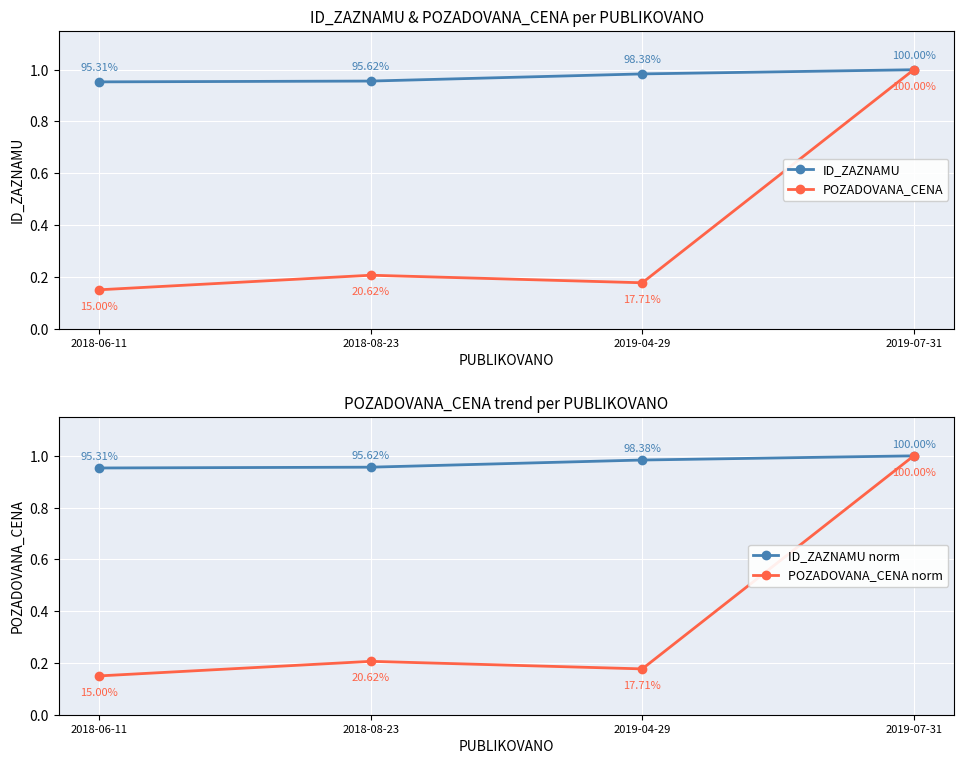

Reading right to left, what are all the values shown in this chart?

ID_ZAZNAMU: 1.0	1.0	1.0	1.0
POZADOVANA_CENA: 1.0	0.2	0.2	0.1
ID_ZAZNAMU norm: 1.0	1.0	1.0	1.0
POZADOVANA_CENA norm: 1.0	0.2	0.2	0.1